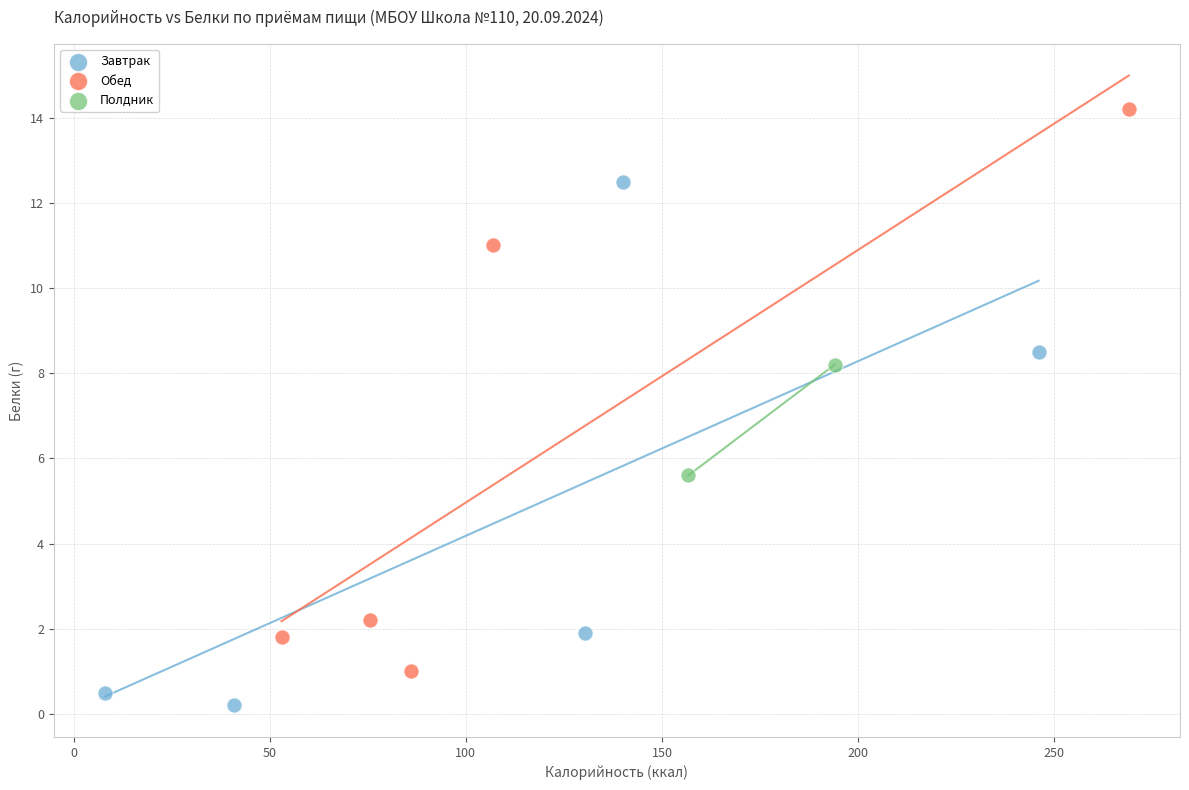

Which series contains the lowest Y value?

Завтрак